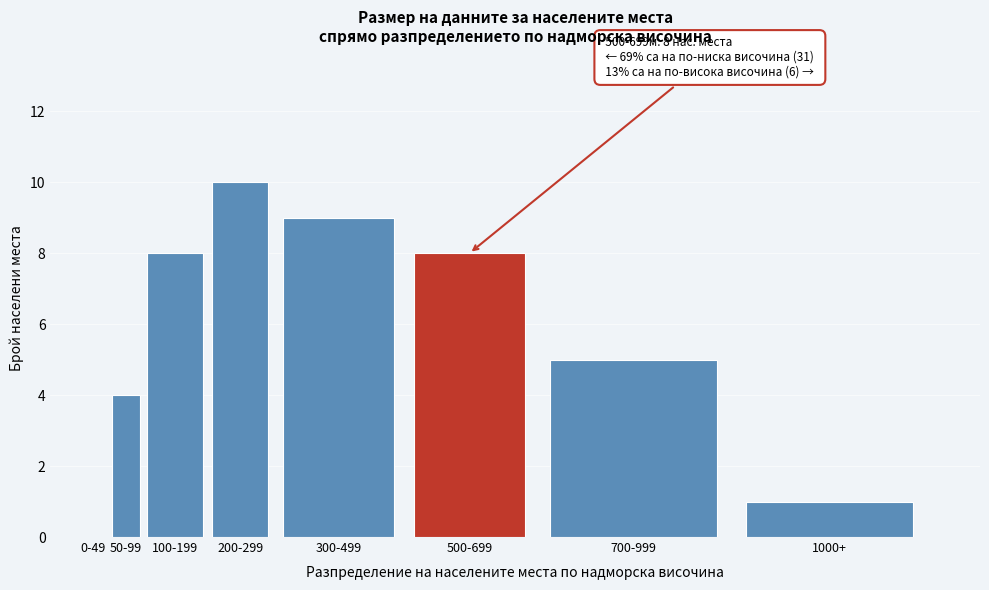

Reading right to left, transcribe all the data shown in this chart.

1000+=1	700-999=5	500-699=8	300-499=9	200-299=10	100-199=8	50-99=4	0-49=0